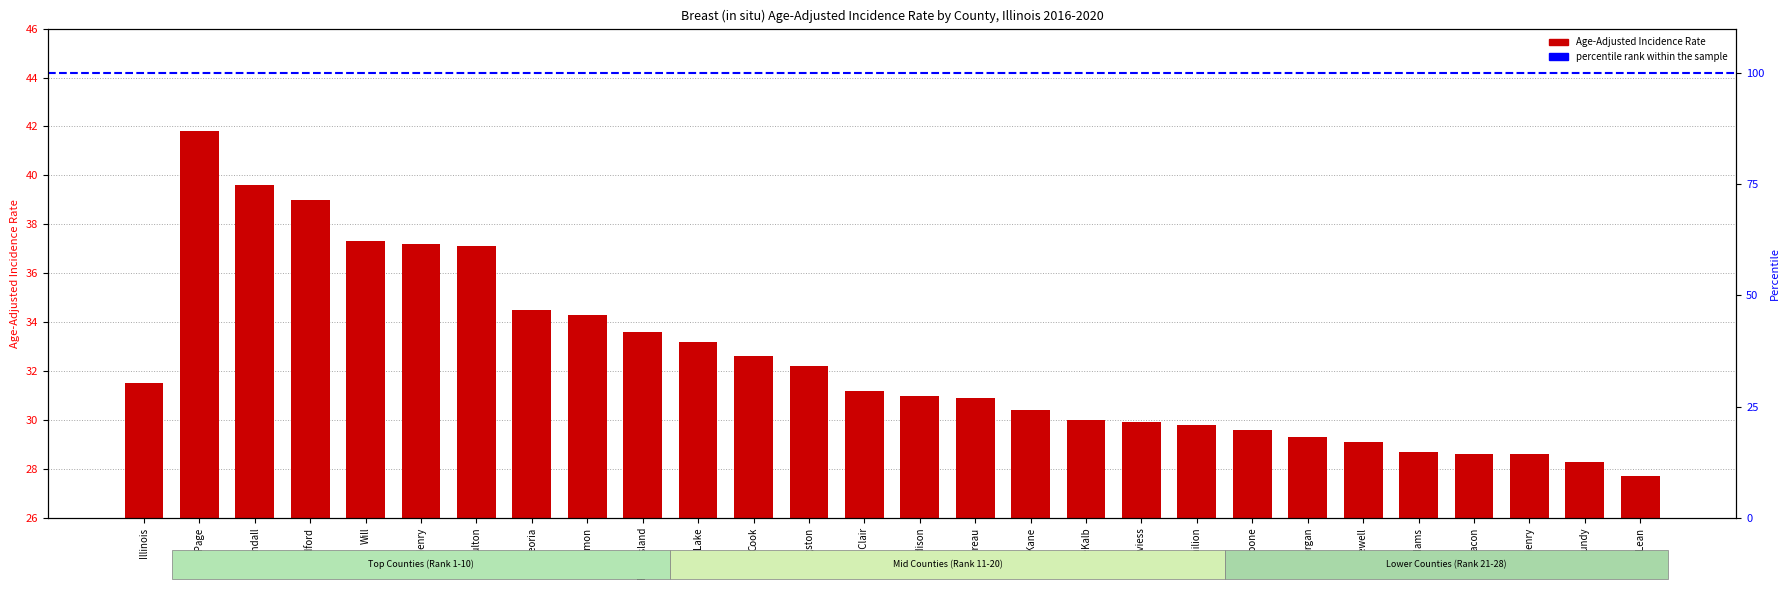

Count the number of categories in the chart.

28